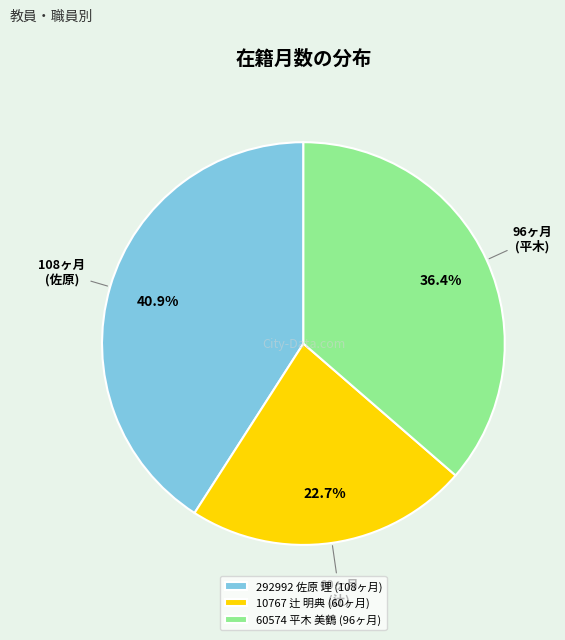

Do 60574 平木 美鶴 and 10767 辻 明典 together represent more than half of the pie?

Yes